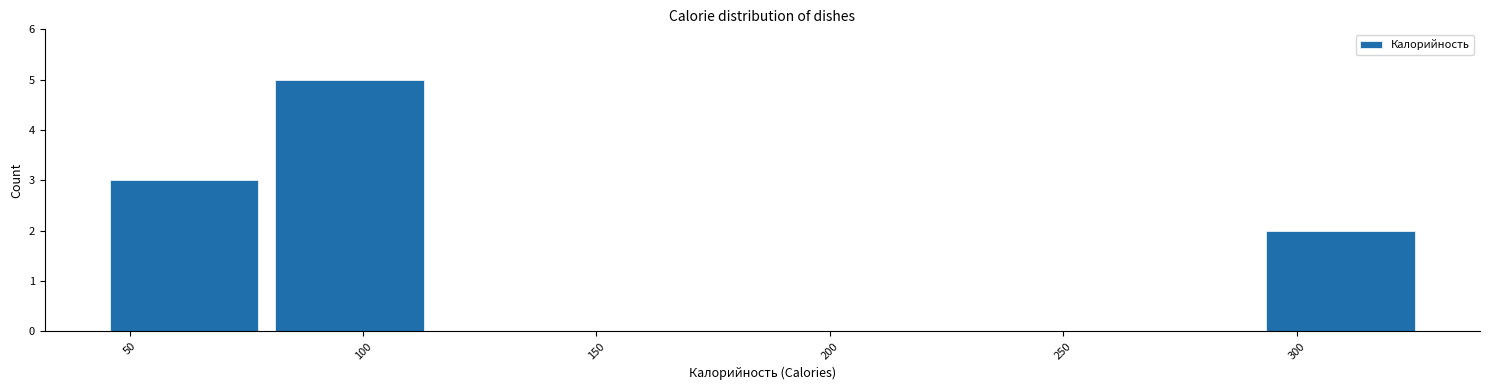

Which range on the x-axis has the tallest bar?

80 to 115